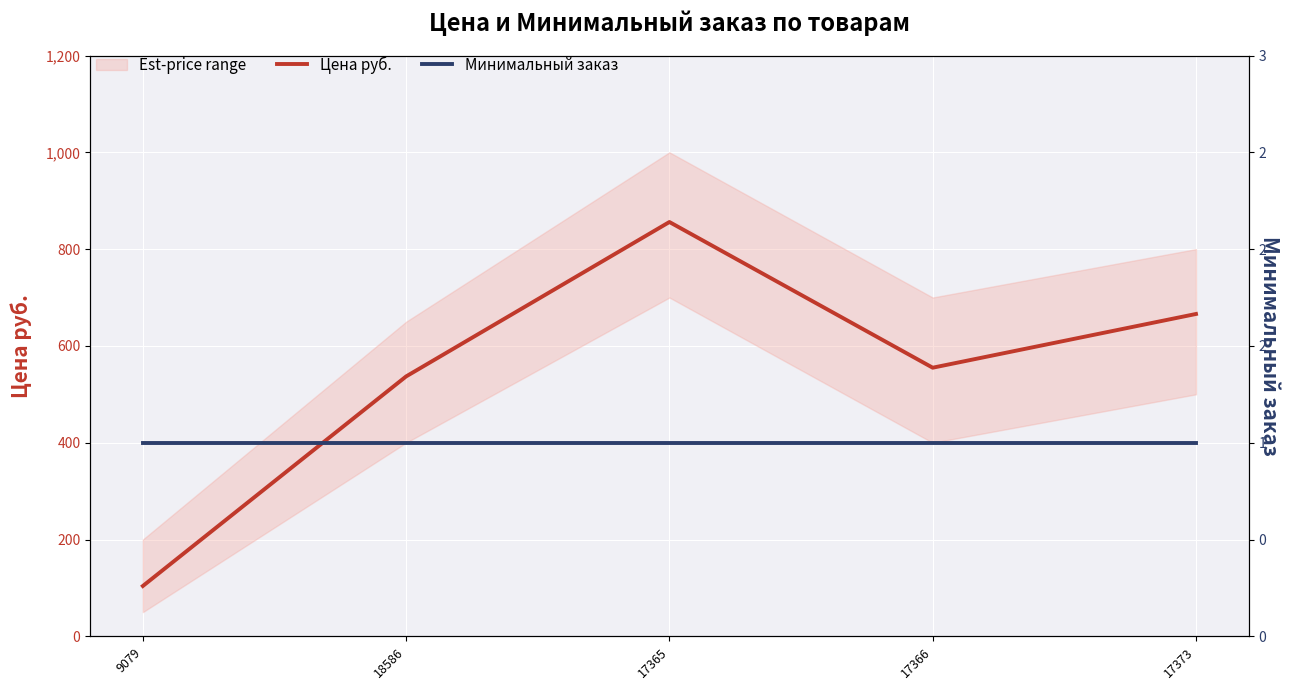

How many values in the Цена руб. series are below 555?

2